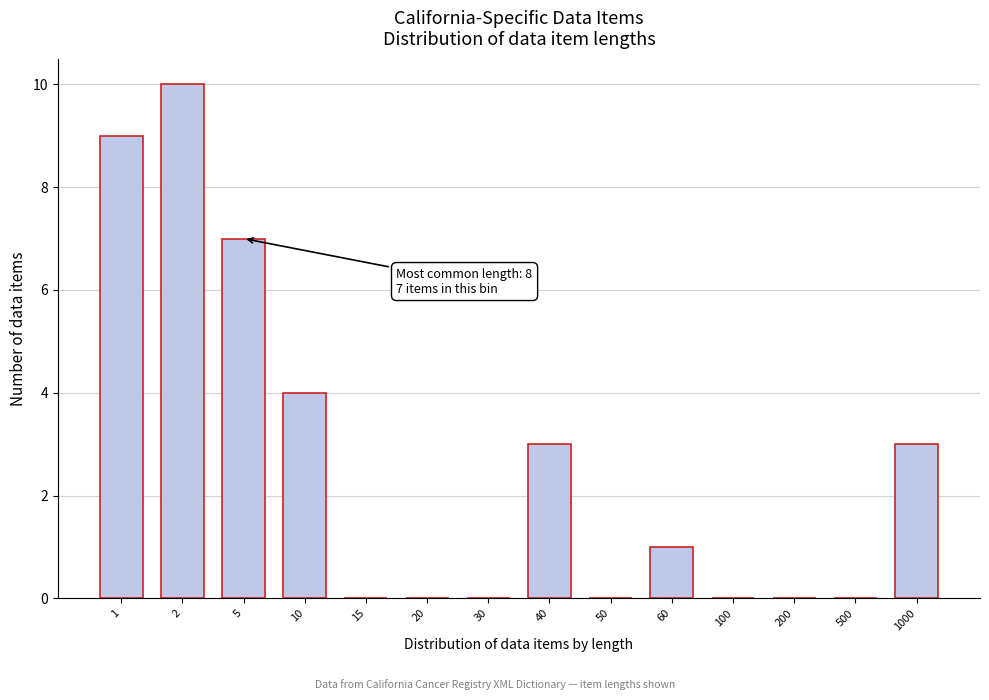

Reading right to left, what are all the values shown in this chart?

1000=3	500=0	200=0	100=0	60=1	50=0	40=3	30=0	20=0	15=0	10=4	5=7	2=10	1=9